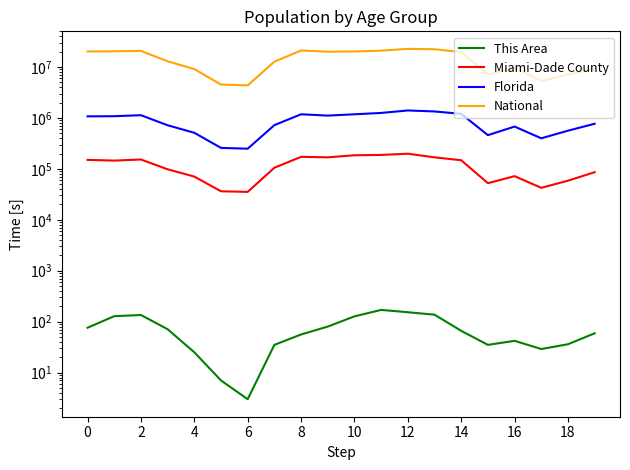

What is the difference between the maximum and second lowest values in the This Area series?

163